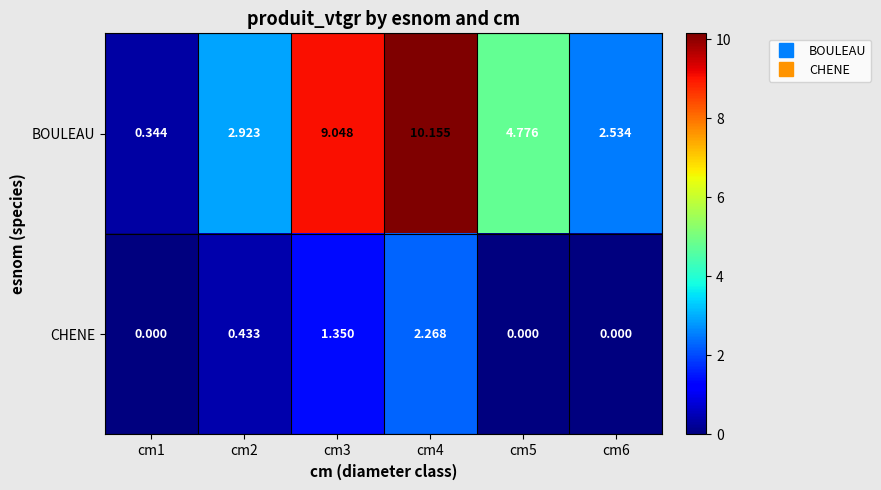

Which series changed the most between cm1 and cm3?

BOULEAU